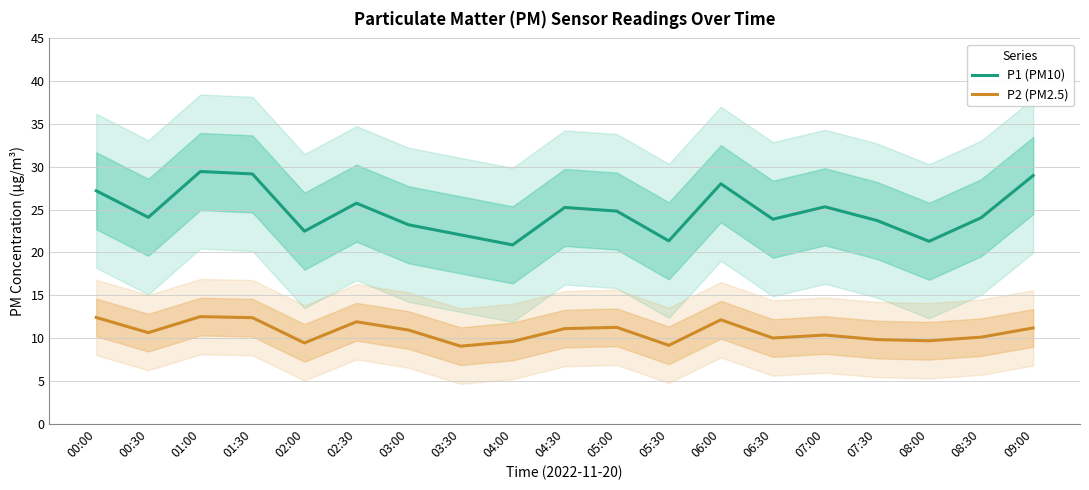

List the series in order of their peak value, highest first.

P1 (PM10), P2 (PM2.5)